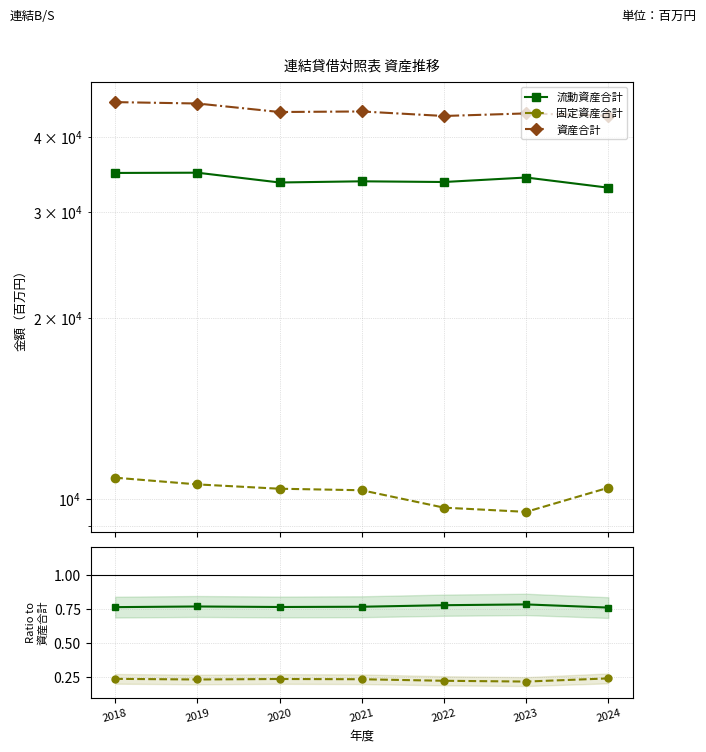

Rank the series by their maximum value, from highest to lowest.

資産合計, 流動資産合計, 固定資産合計